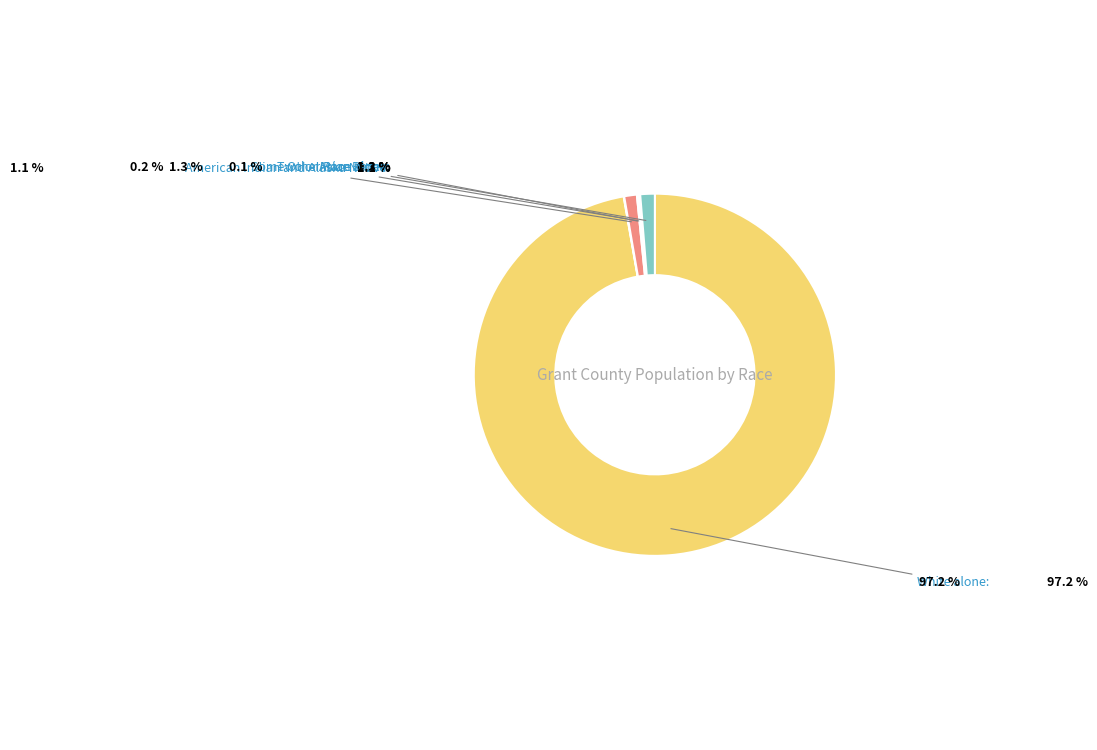

What is the smallest slice in the pie chart?

Native Hawaiian and Other Pacific